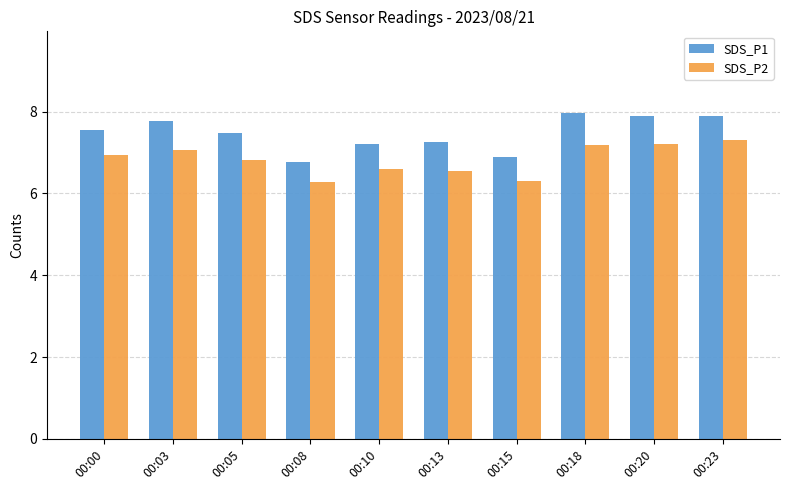

What is the sum of the SDS_P1 values at 00:08 and 00:23?

14.7